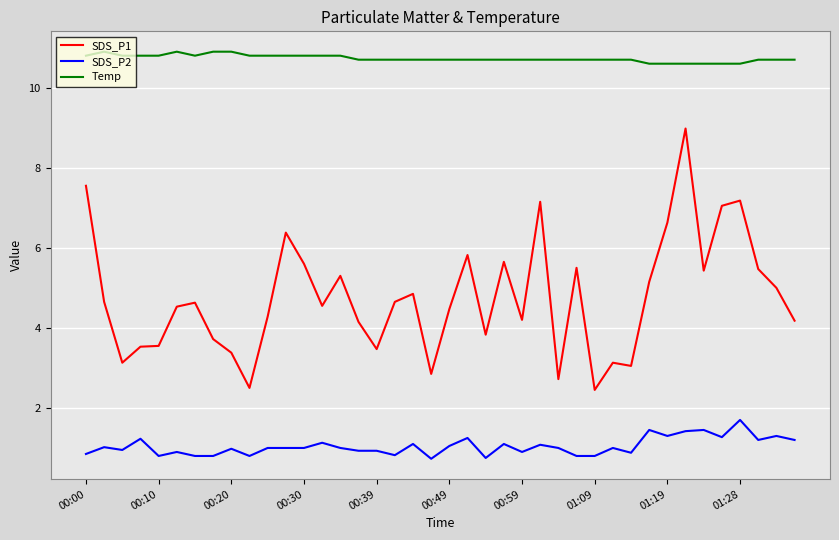

What is the minimum value for SDS_P2?

0.7